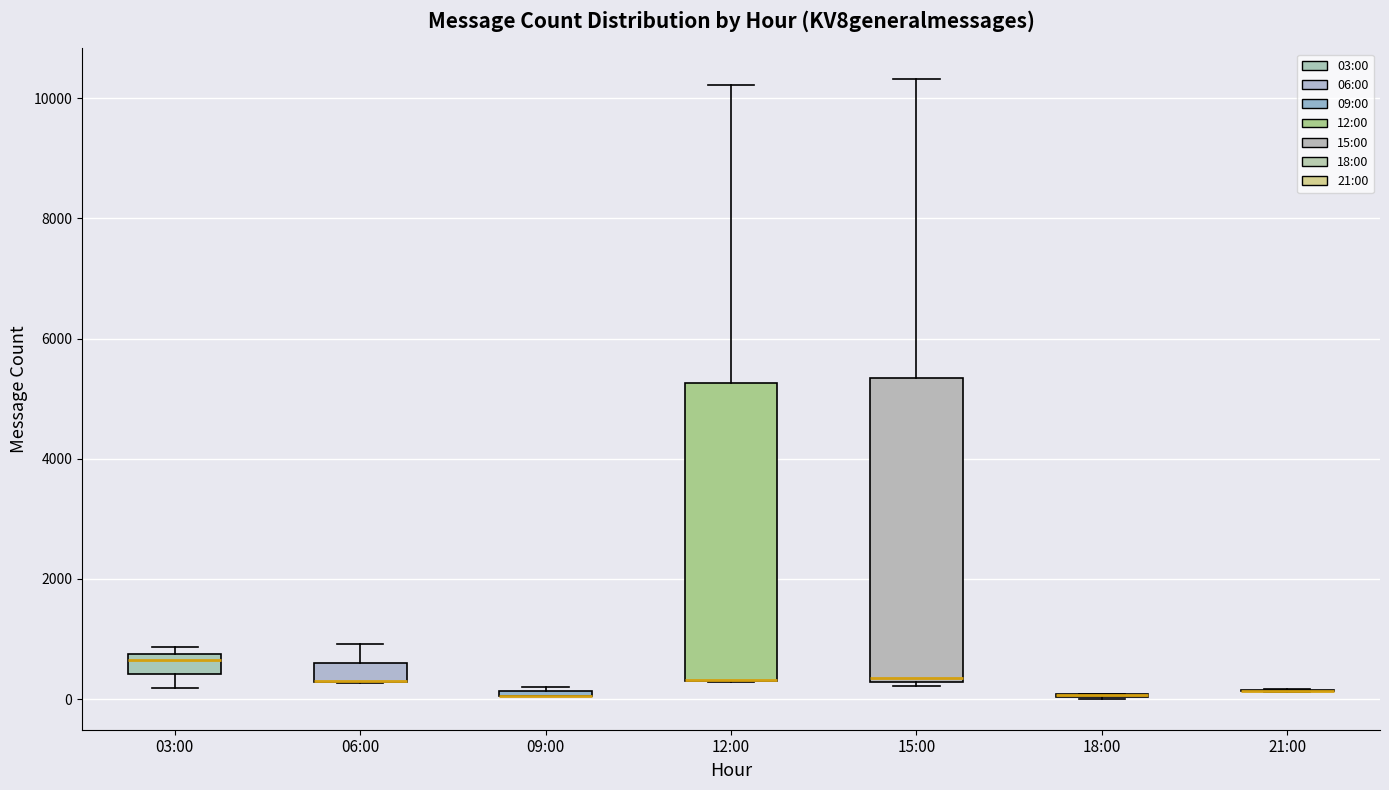

Where is the lower edge of the box for 09:00 on the y-axis? The values are not printed on the chart, so give them approximately, as read against the axis.

0